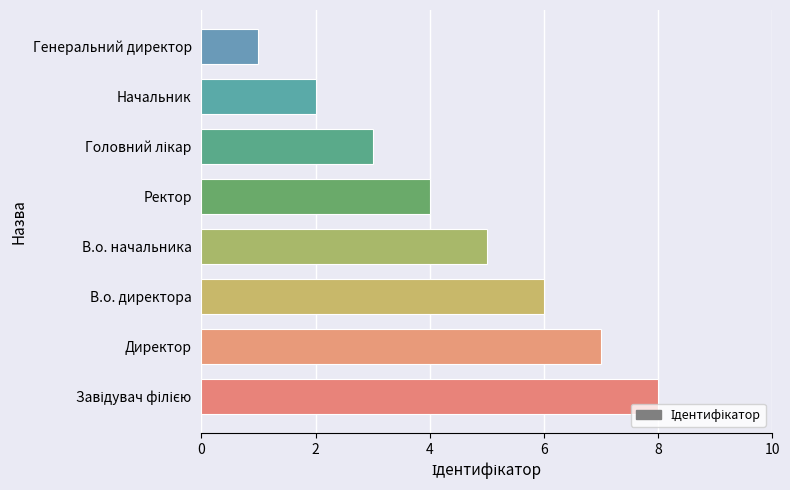

The value at В.о. начальника is 5. True or false?

True